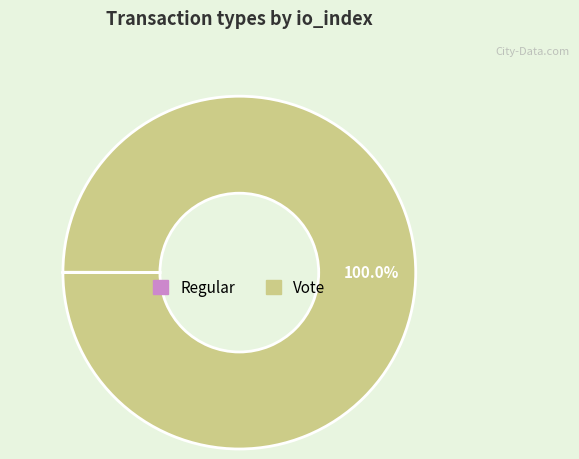

Which slice is the largest?

Vote